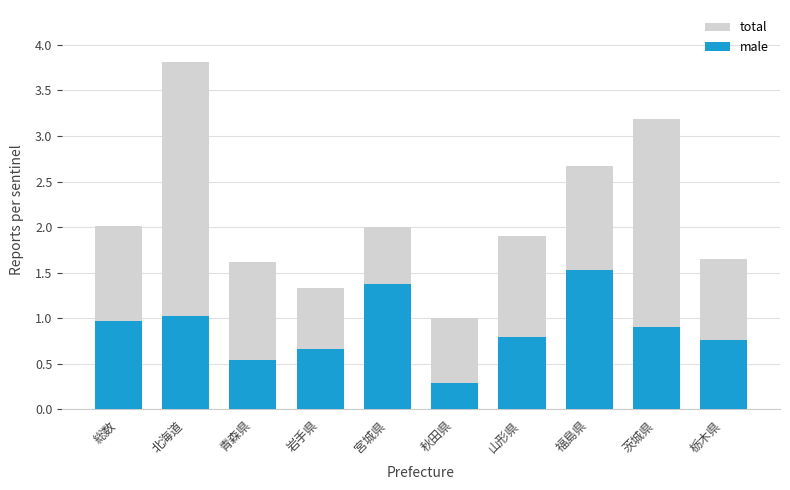

What is the average value of the total series?

2.1